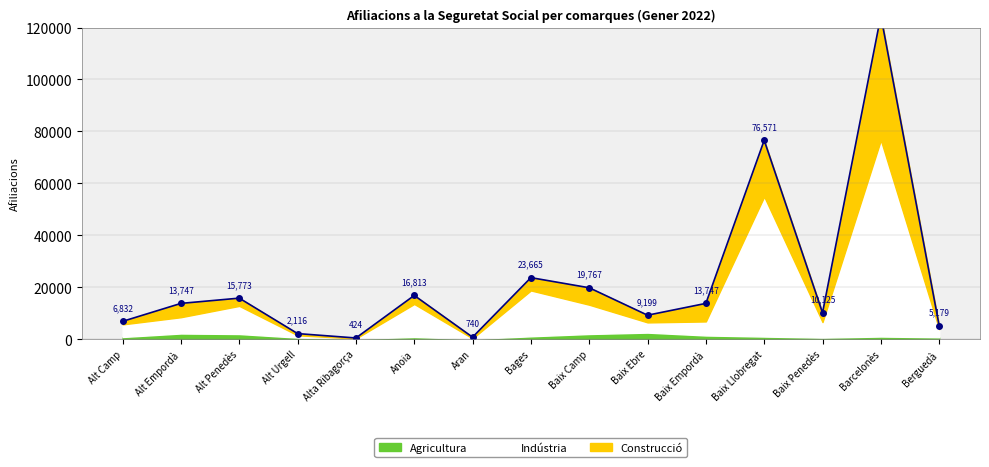

Is it true that the value at Baix Ebre is 12142?

False